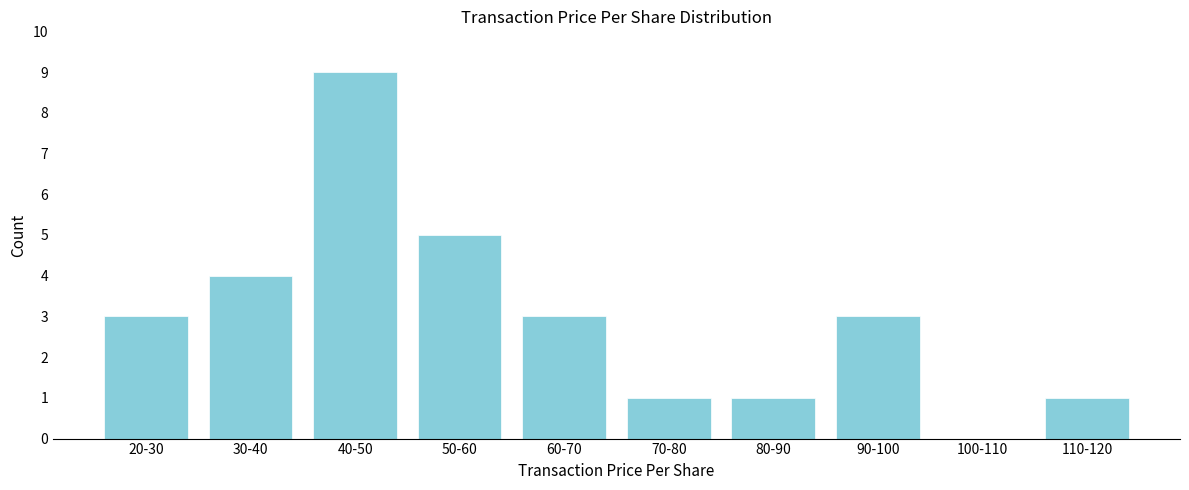

Reading left to right, list all the values displayed in this chart.

20-30=3	30-40=4	40-50=9	50-60=5	60-70=3	70-80=1	80-90=1	90-100=3	100-110=0	110-120=1